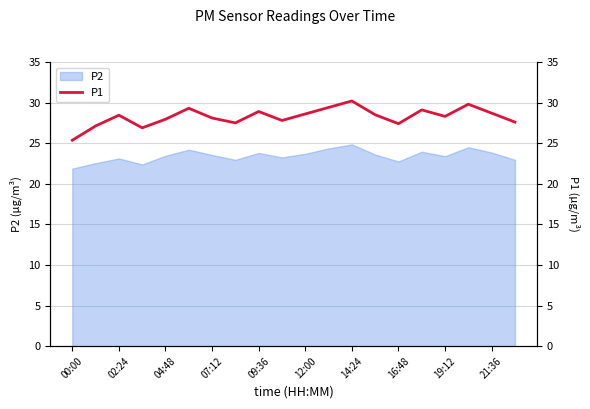

The value of P2 at 00:00 is 8.8. True or false?

False